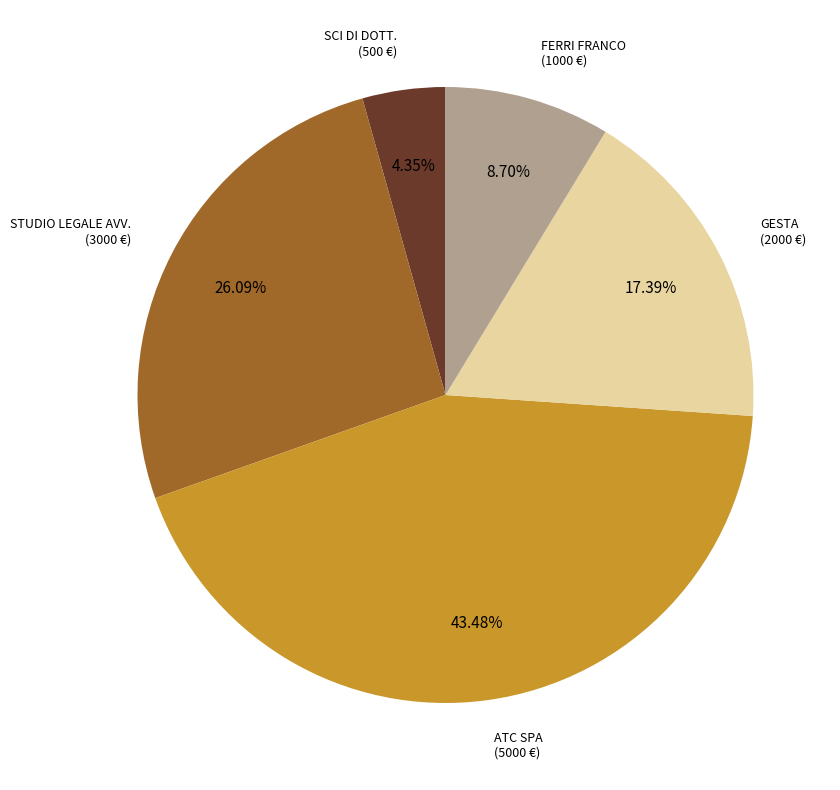

Does any single category account for the majority?

No